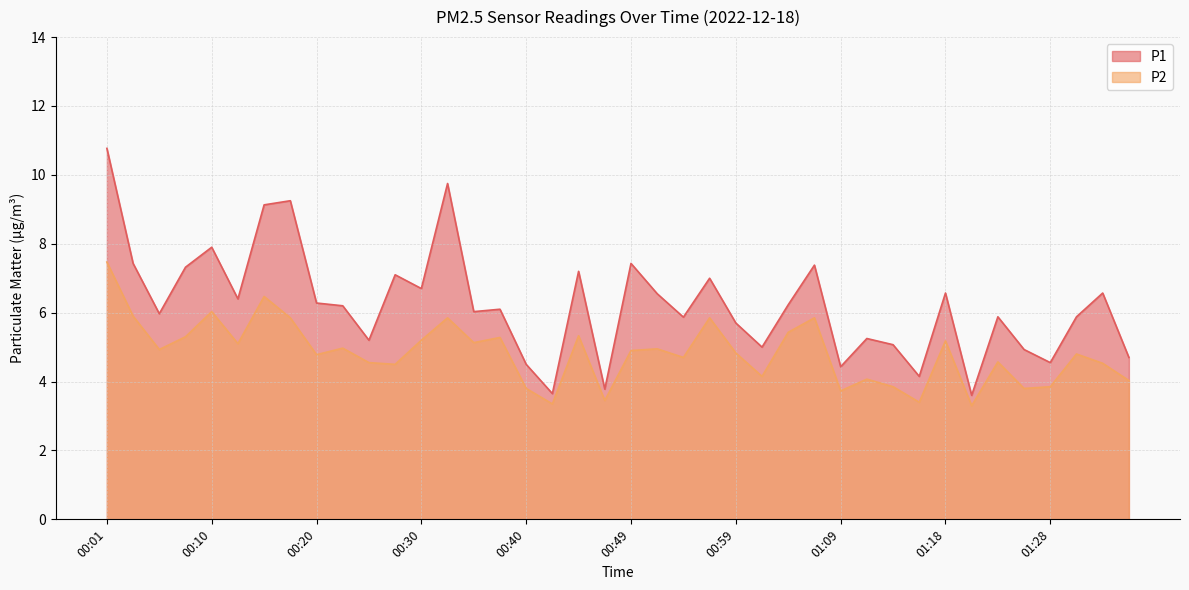

List the series in order of their peak value, highest first.

P1, P2